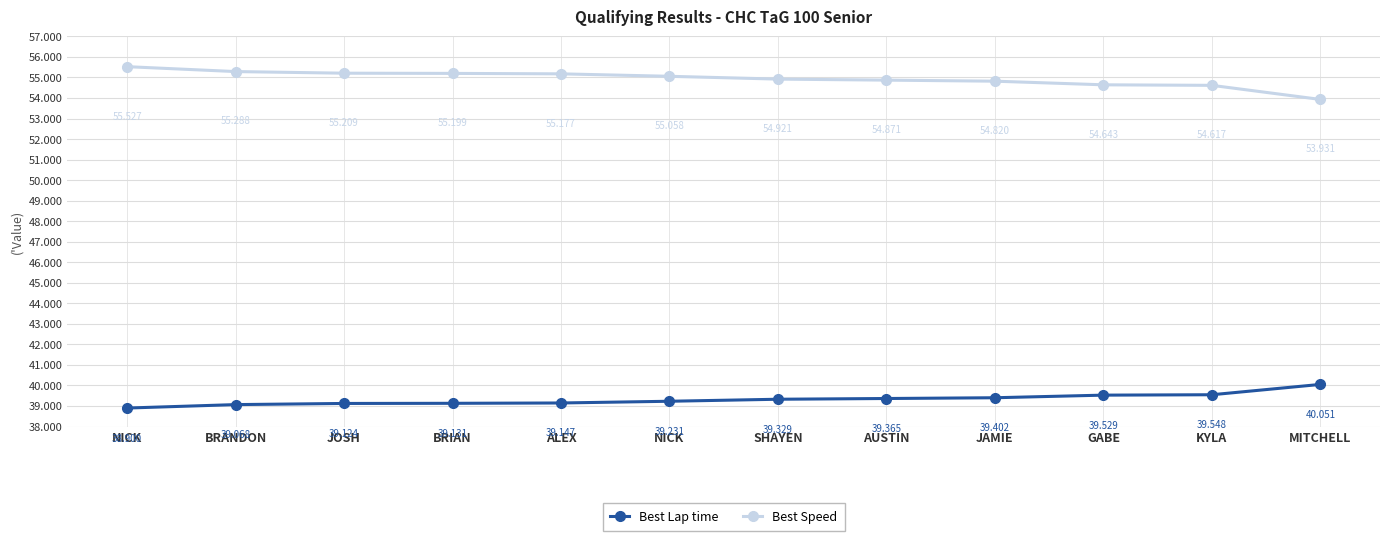

At which label does Best Speed reach its minimum?

MITCHELL